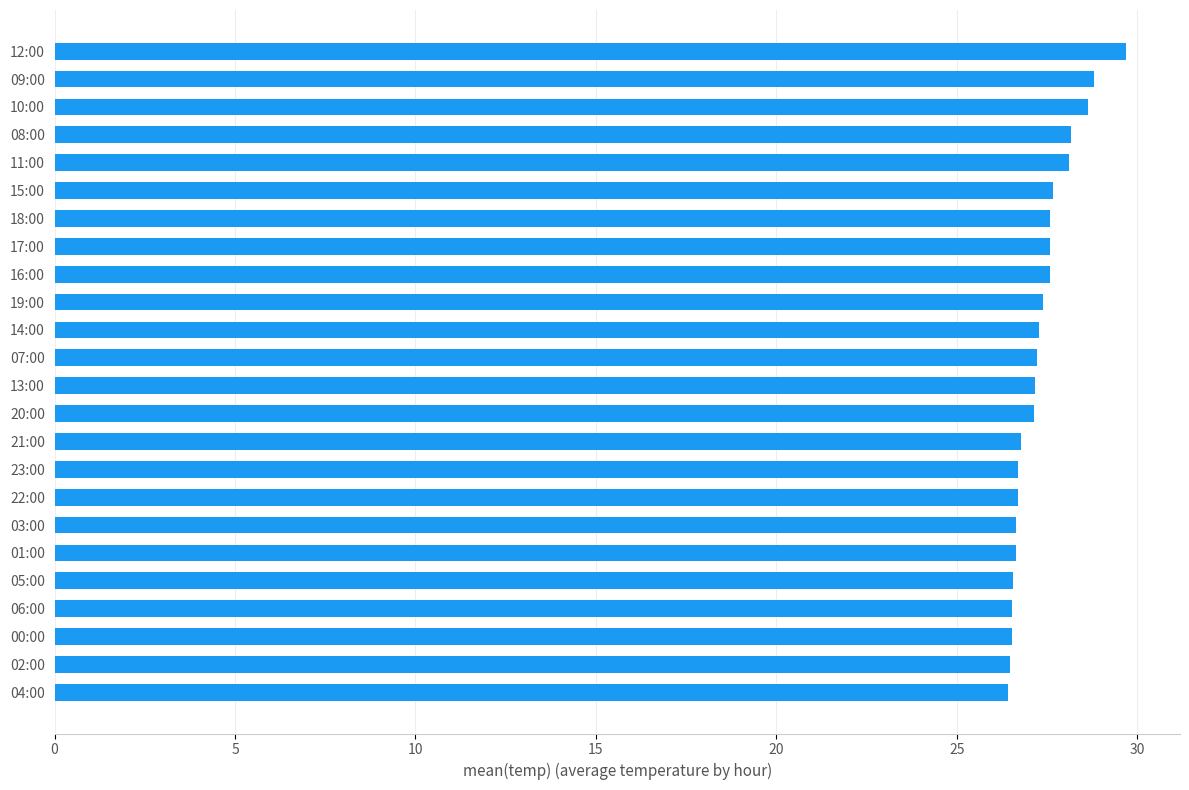

Are the bars horizontal?

Yes